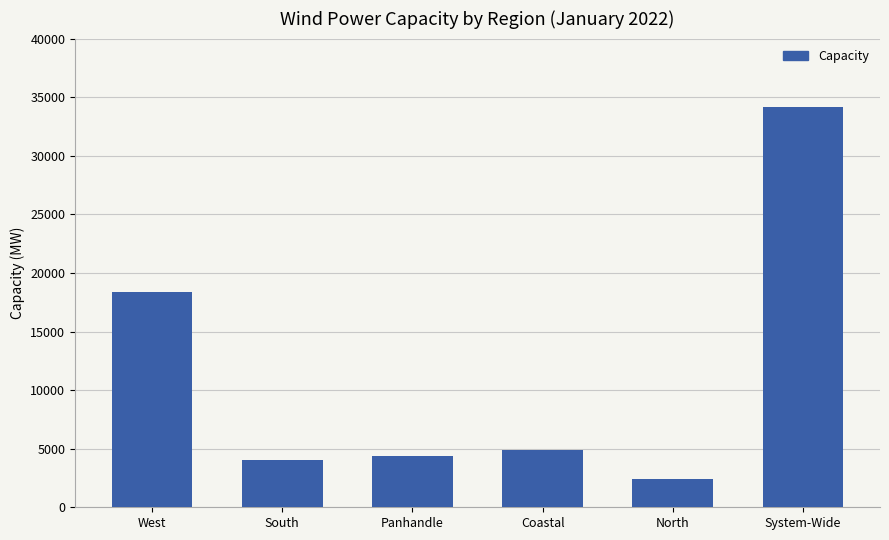

Which has a higher value, South or Panhandle?

Panhandle